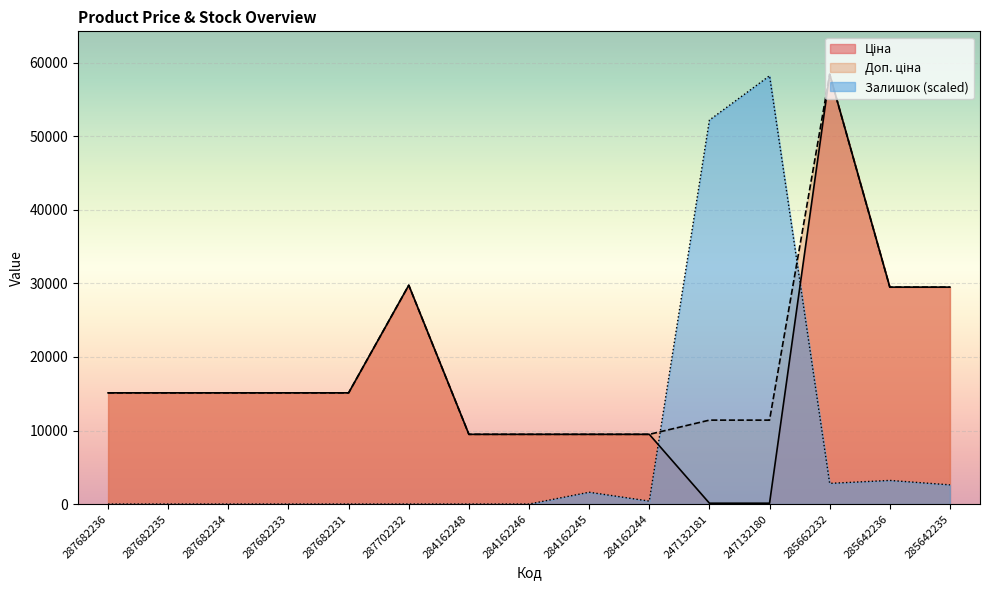

What is the value of the Доп. ціна point at the 3rd from the left?

15120.0